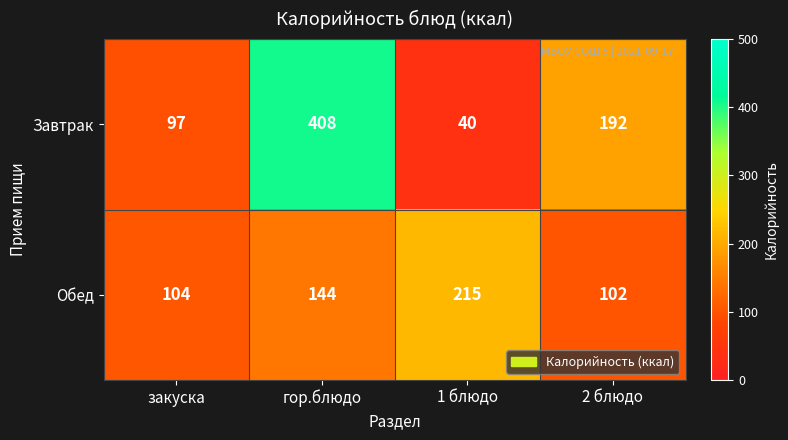

What is the sum of all Обед values?

565